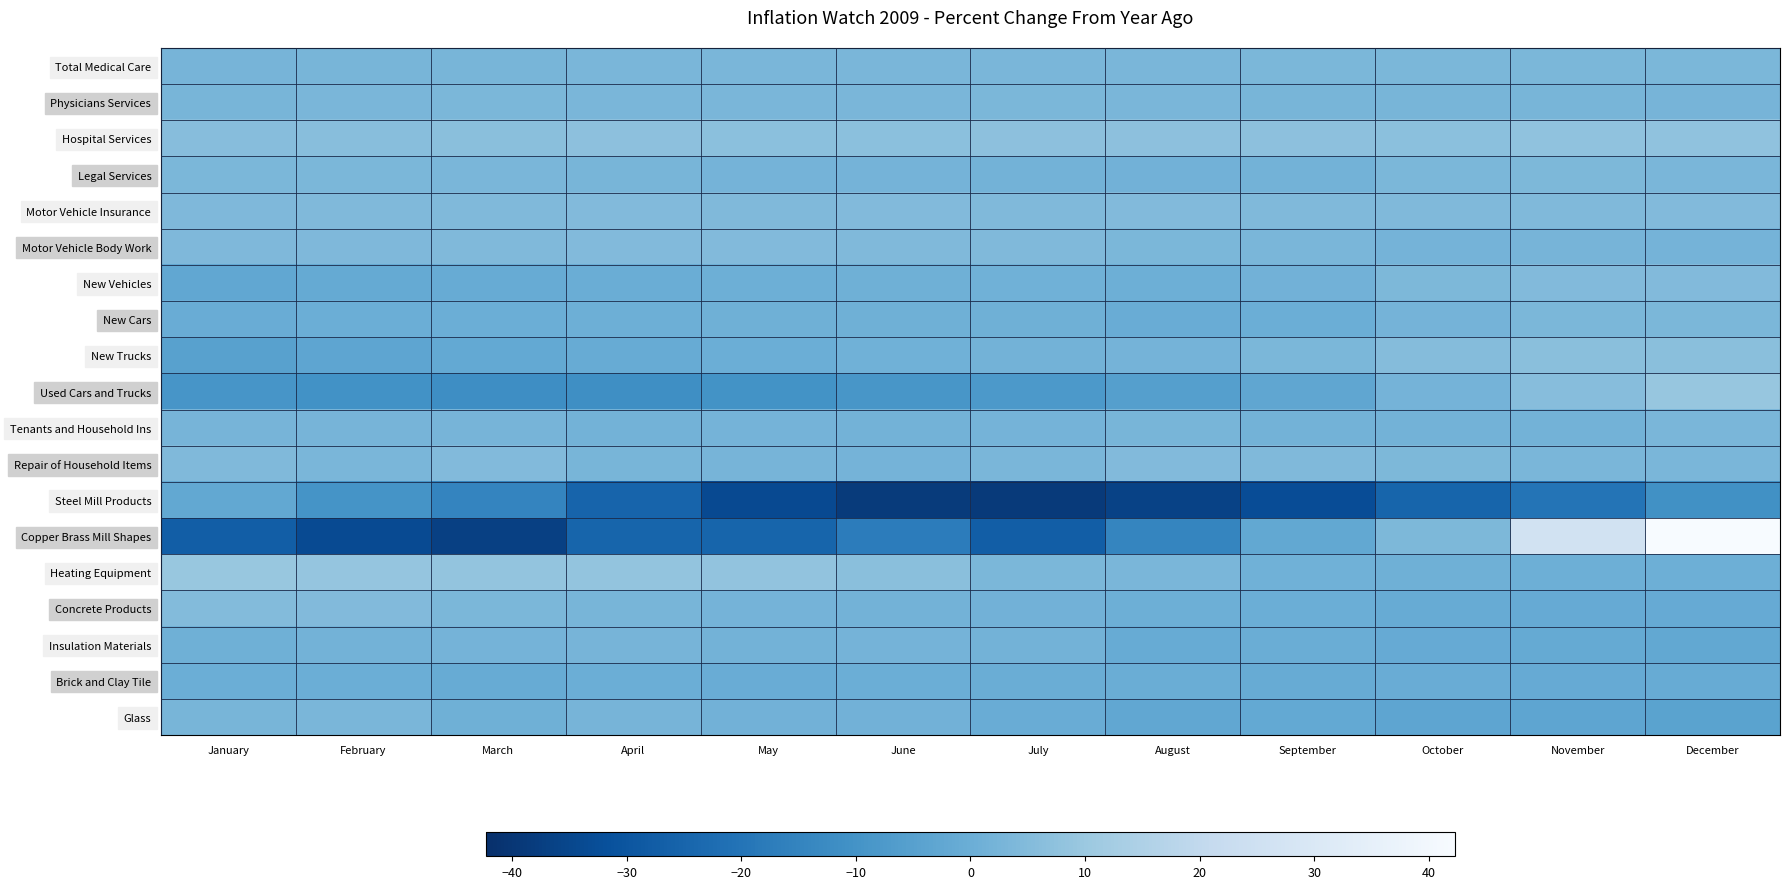

Which has a higher value, May or November?

November